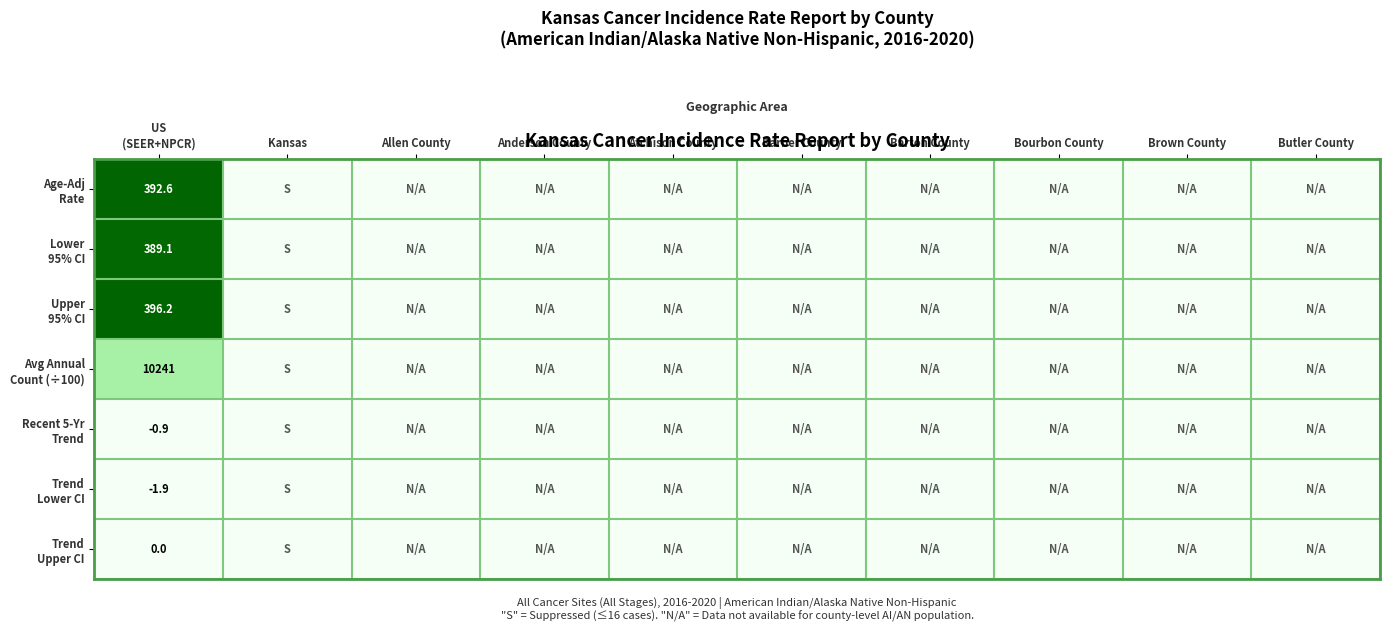

How many positive values does the Age-Adj Rate series have?

1